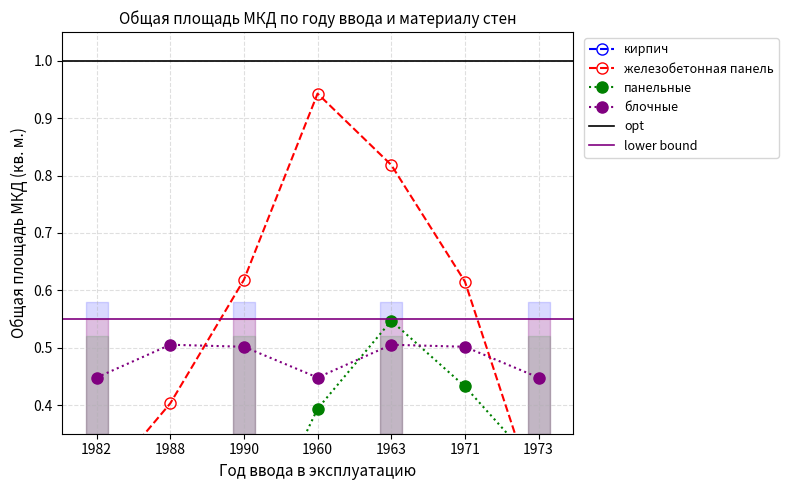

Between 1990 and 1988, which is larger?

1990